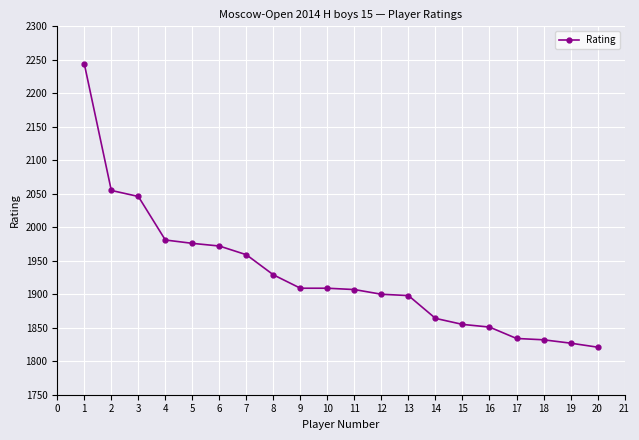

How many data points does each series have?

20